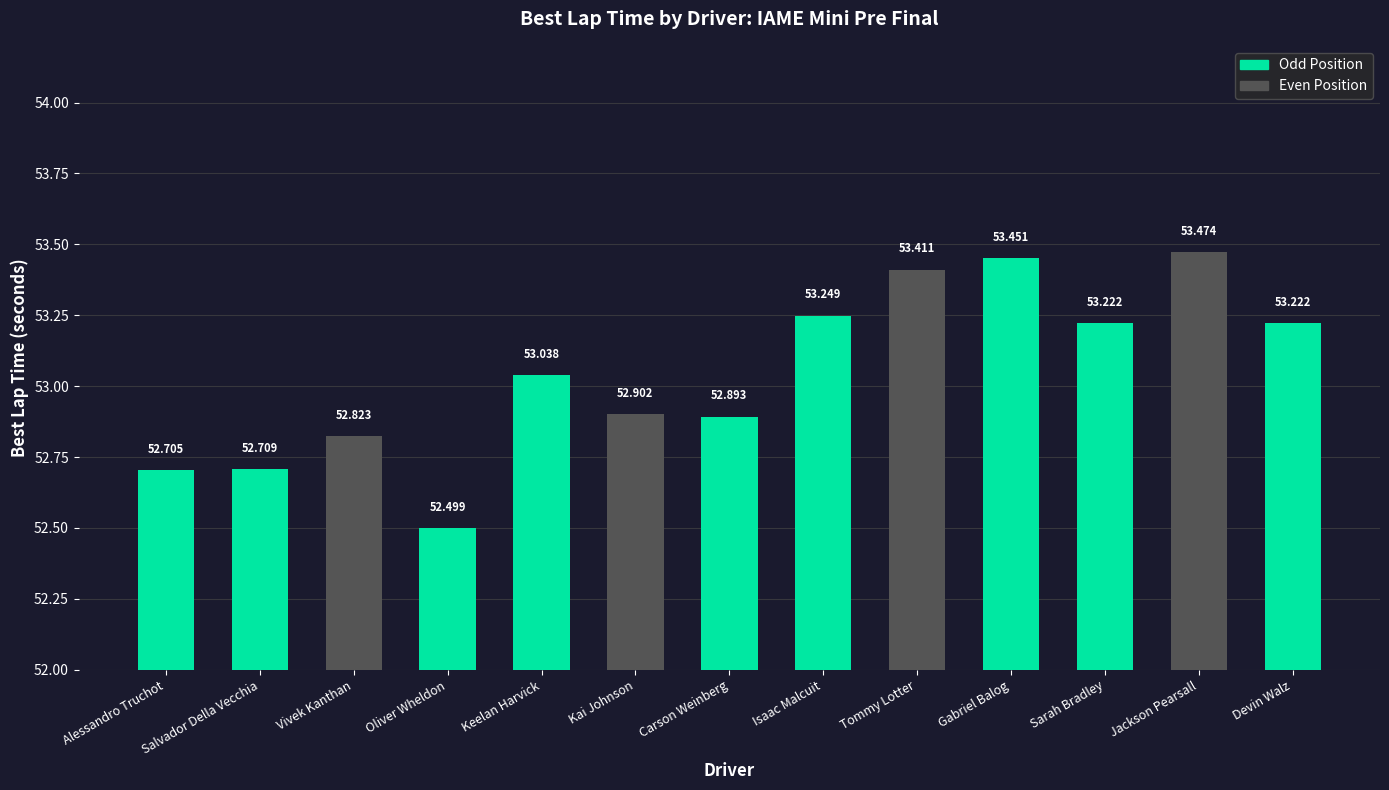

How many data points are less than 53?

6